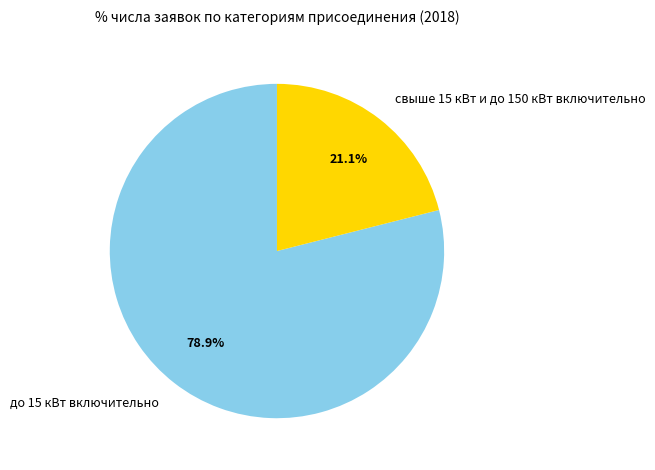

Does до 15 кВт включительно account for over 50% of the chart?

Yes